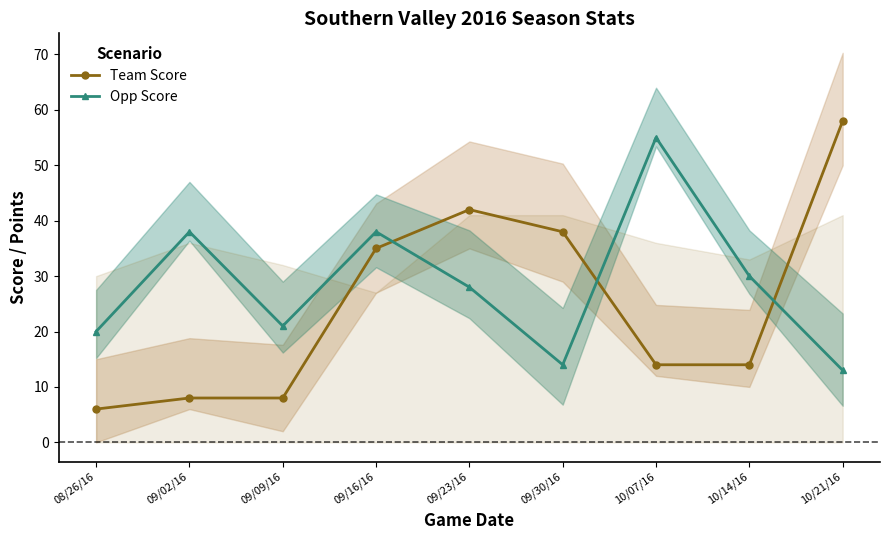

Rank the series at 10/21/16 from lowest to highest value.

Opp Score, Team Score